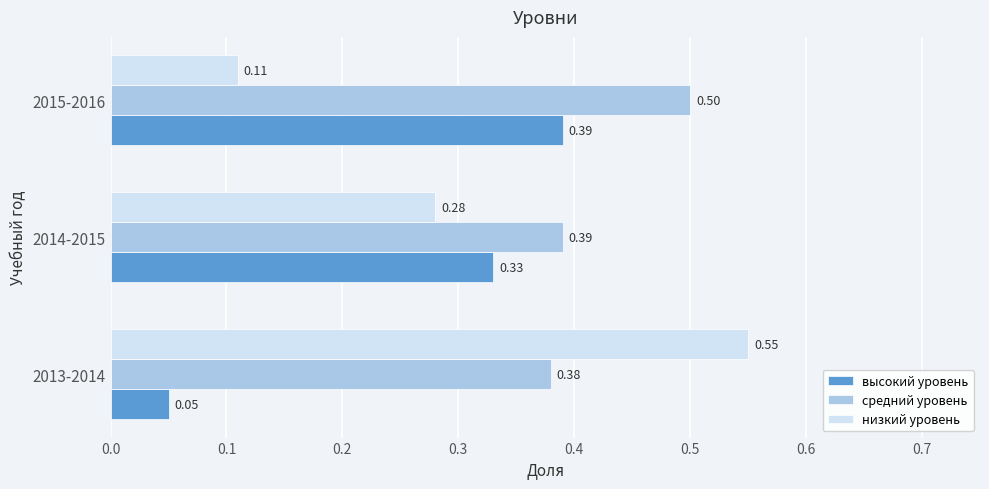

Which series changed the most between 2014-2015 and 2015-2016?

низкий уровень